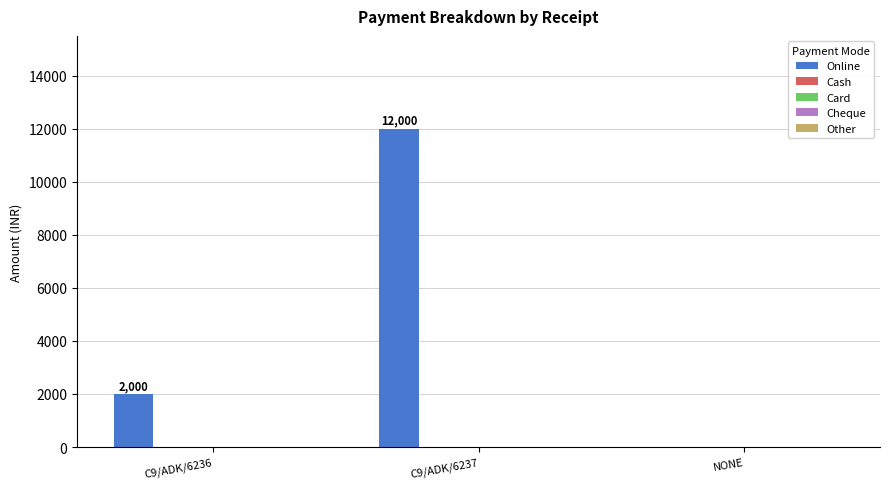

How many values are between 0 and 12000?

3